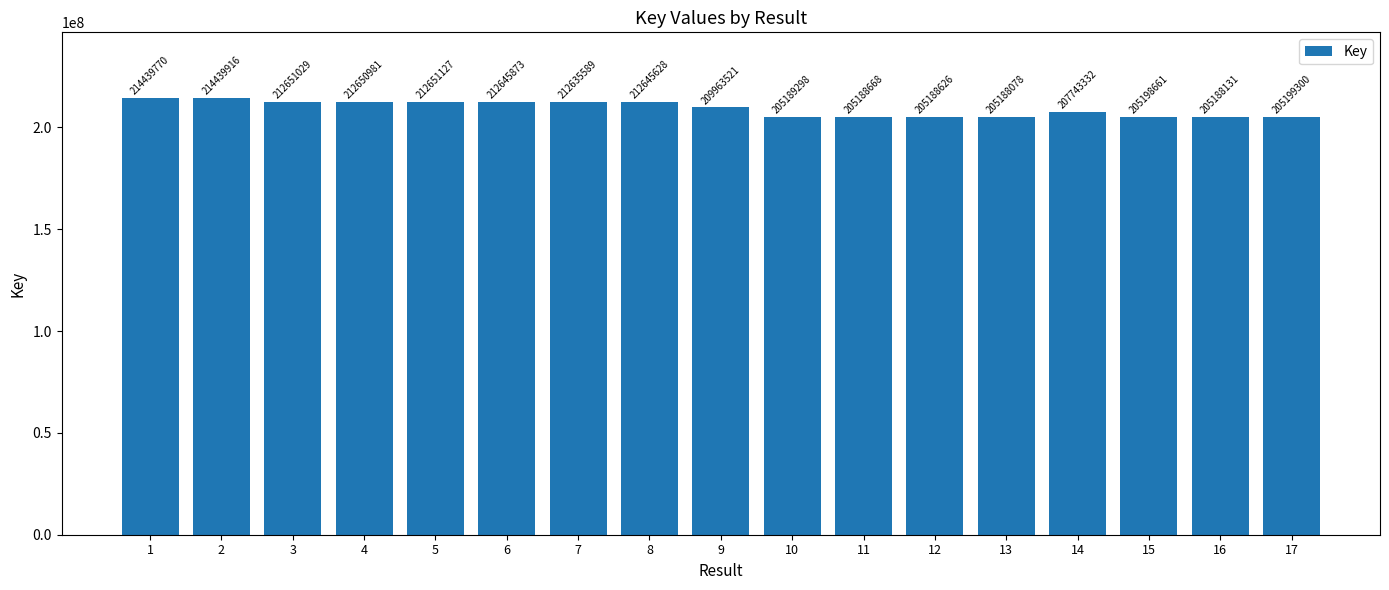

List the labels in order of value, largest first.

2, 1, 5, 3, 4, 6, 8, 7, 9, 14, 17, 15, 10, 11, 12, 16, 13